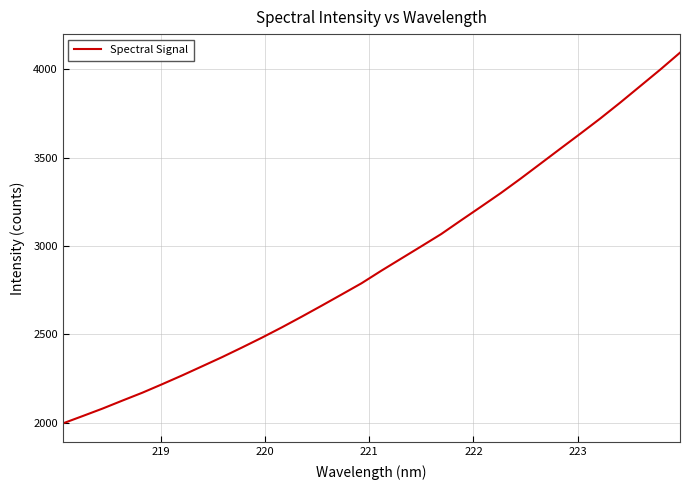

What is the greatest value displayed?

4094.7